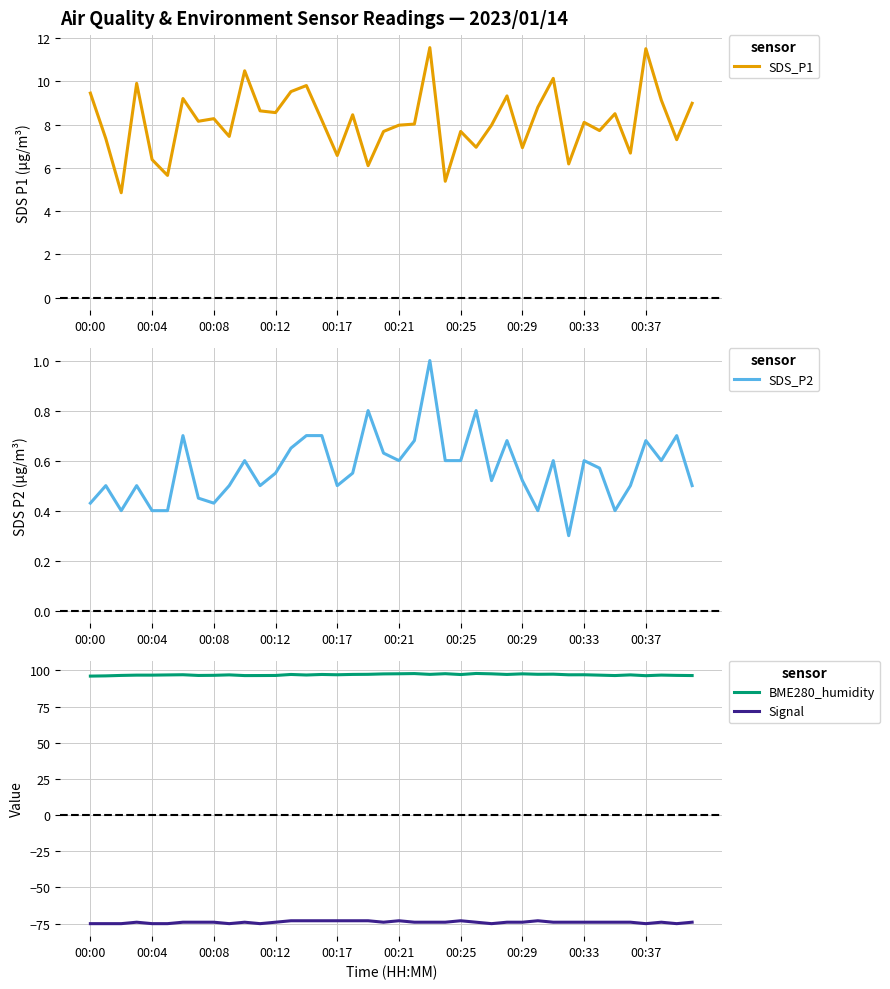

Which label corresponds to the smallest value in the chart?

00:00